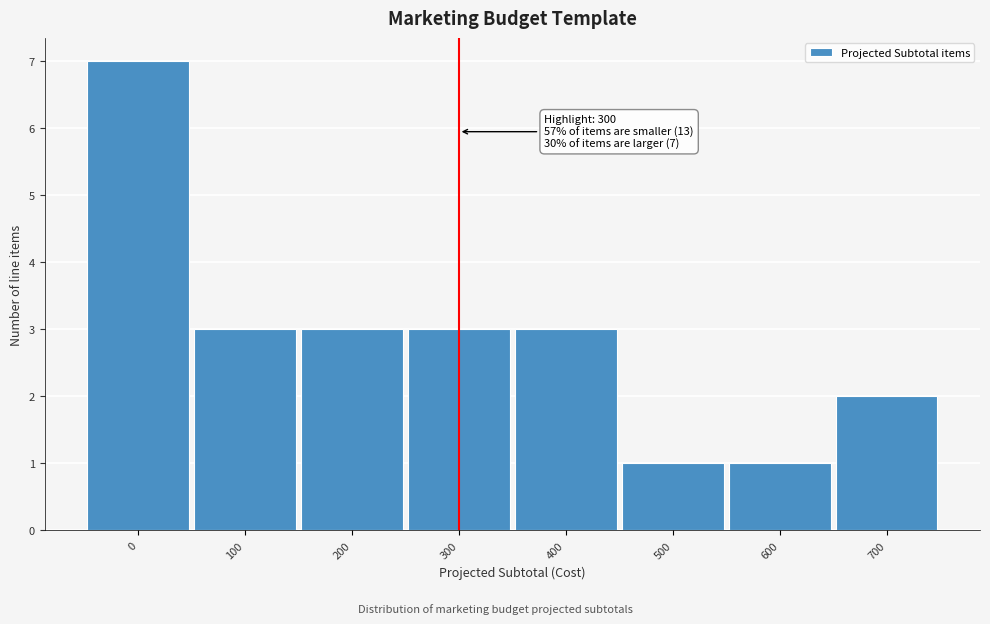

Reading left to right, list all the values displayed in this chart.

7	3	3	3	3	1	1	2